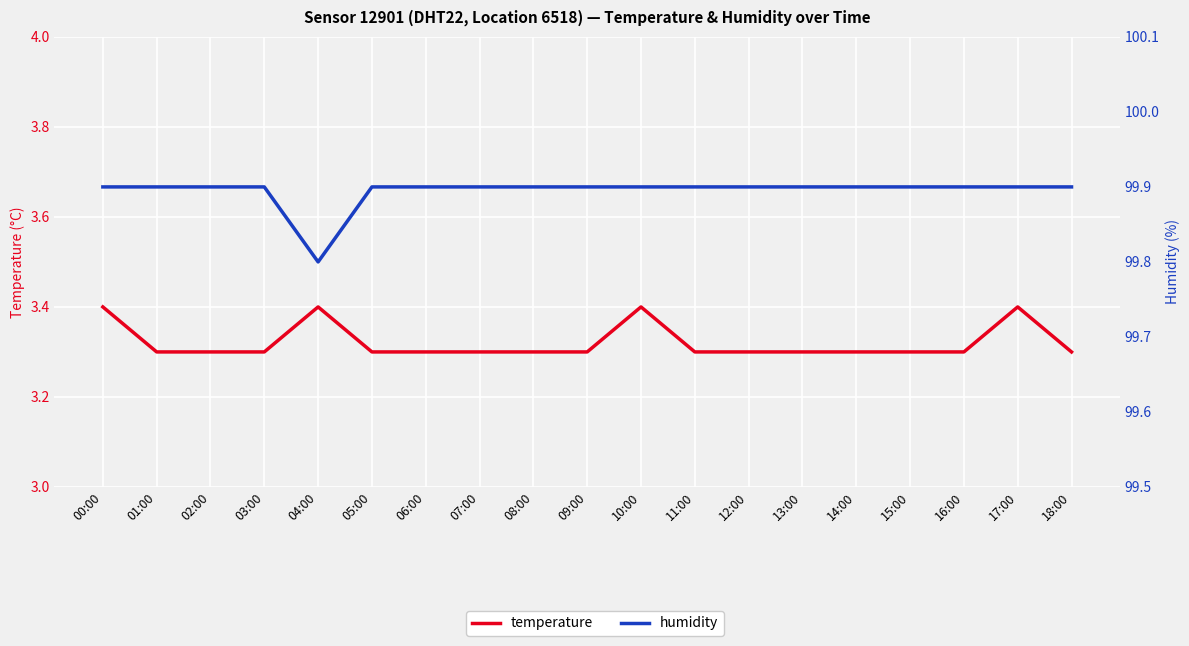

What is the spread (max minus min) of values at 18:00?

96.6